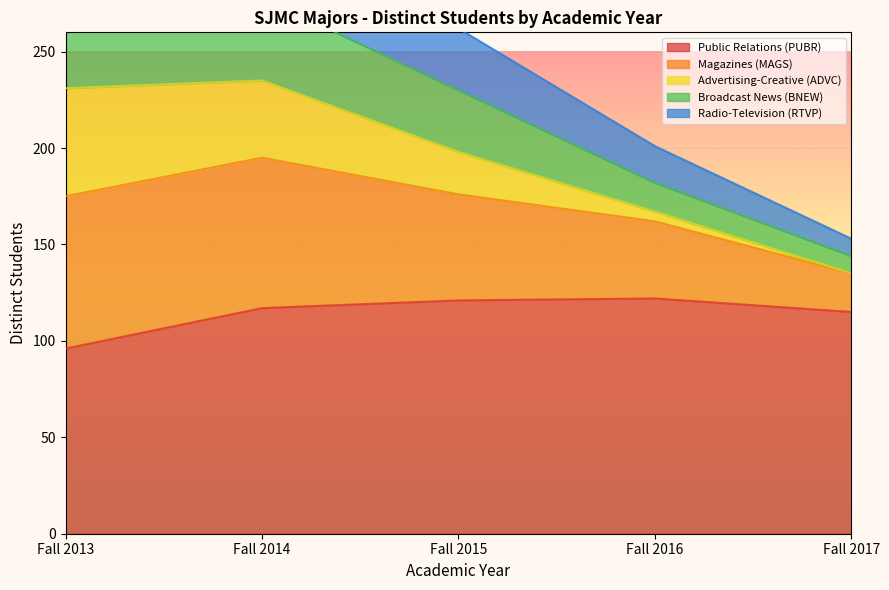

The value of Public Relations (PUBR) at Fall 2014 is 117. True or false?

True